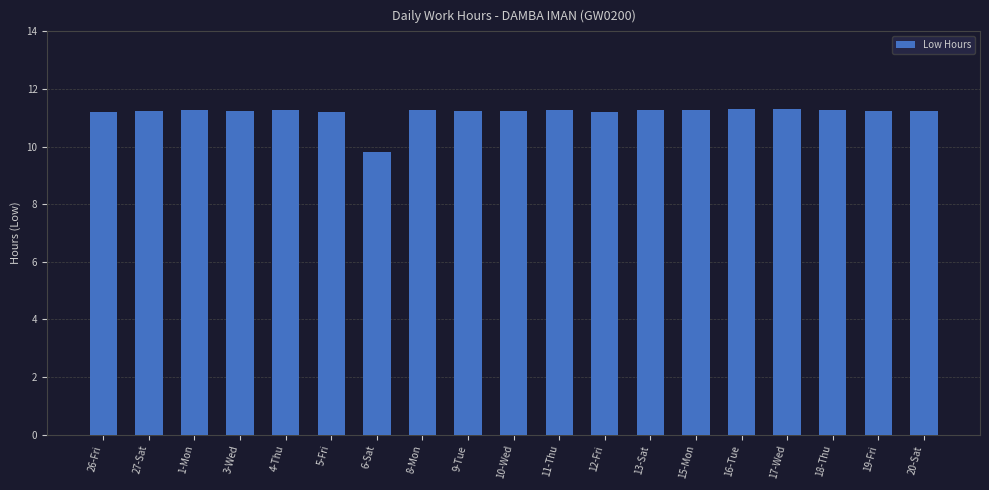

Are the bars horizontal?

No